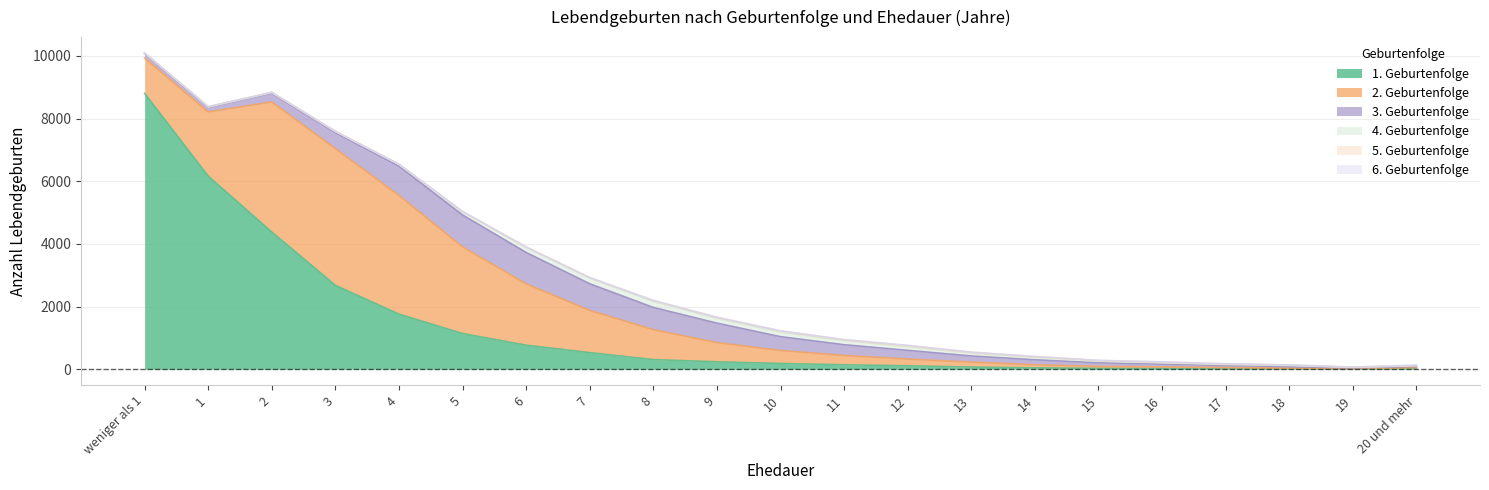

Reading left to right, list all the values displayed in this chart.

1. Geburtenfolge: 8804	6164	4379	2678	1758	1140	767	530	307	237	184	141	110	69	44	28	27	11	14	6	26
2. Geburtenfolge: 1129	2048	4152	4363	3789	2764	1957	1346	957	614	414	299	215	158	98	64	46	43	20	14	25
3. Geburtenfolge: 143	151	281	515	936	1020	1004	852	709	621	442	343	278	197	160	113	90	64	47	22	36
4. Geburtenfolge: 19	16	24	36	55	103	158	179	190	151	144	130	118	90	73	57	44	34	39	16	26
5. Geburtenfolge: 1	0	2	1	5	6	15	17	29	30	38	22	27	25	25	15	21	18	15	8	11
6. Geburtenfolge: 0	1	2	1	1	2	1	1	5	6	5	13	15	7	7	7	8	5	3	3	7